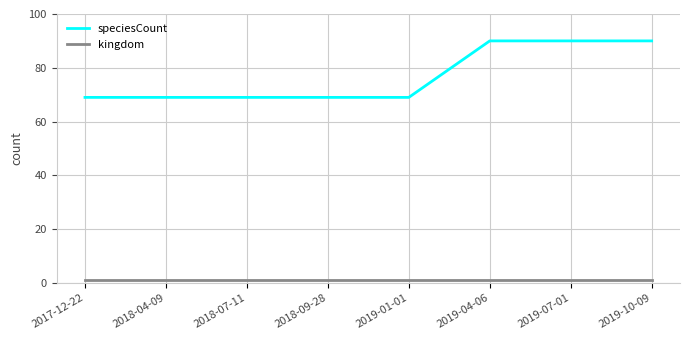

Is the value of kingdom at 2019-10-09 greater than the value of speciesCount at 2018-04-09?

No